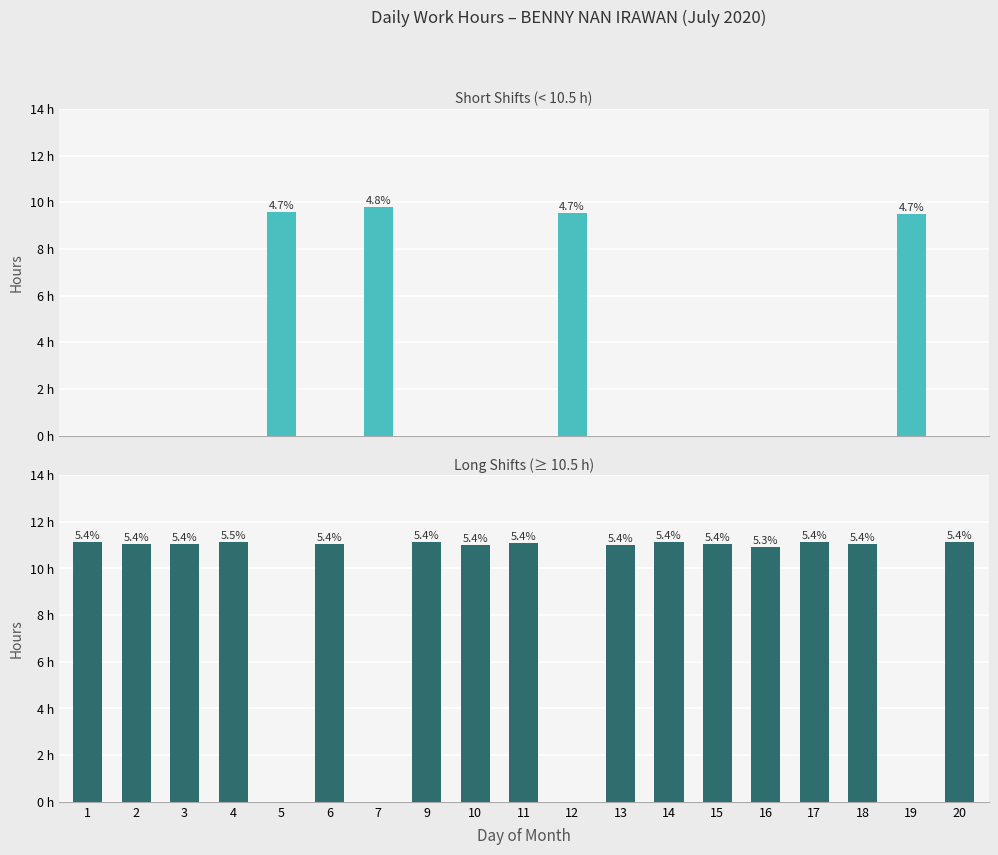

True or false: Short Shift (< 10.5 h) has a value of -3.0 at 6.

False